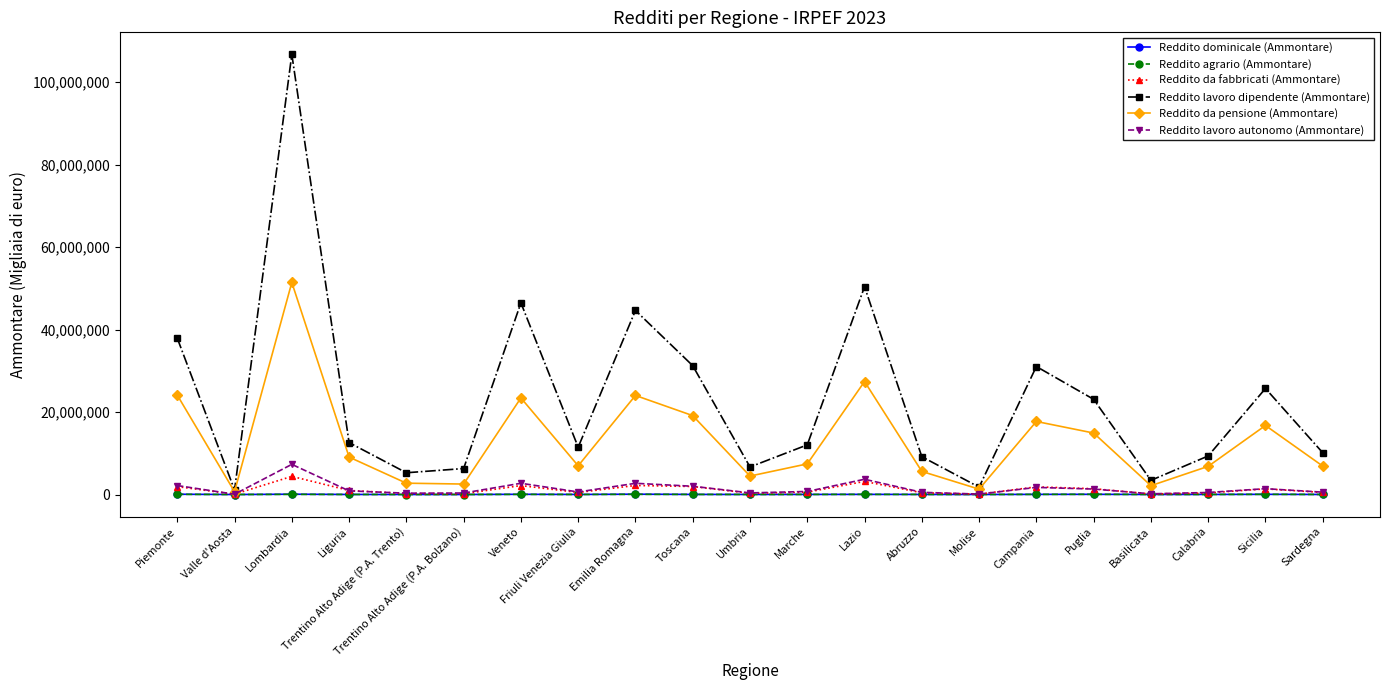

What is the difference between the Reddito lavoro dipendente (Ammontare) values at Basilicata and Abruzzo?

5740637